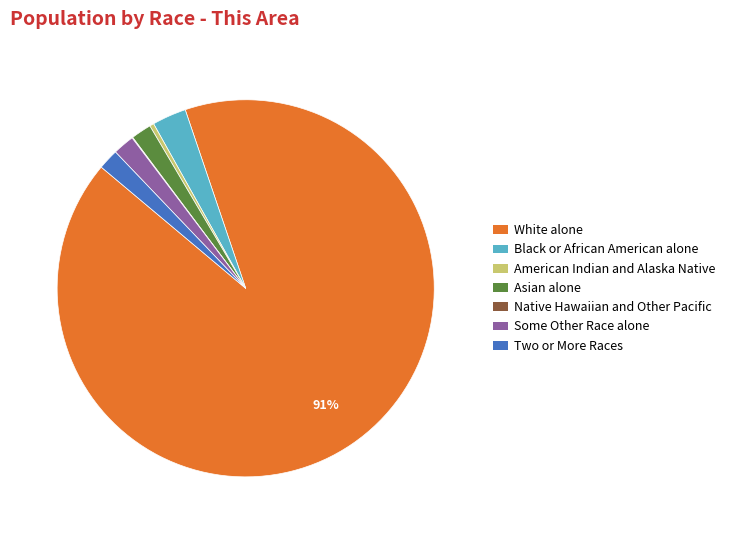

Is the sum of Asian alone and White alone greater than half?

Yes